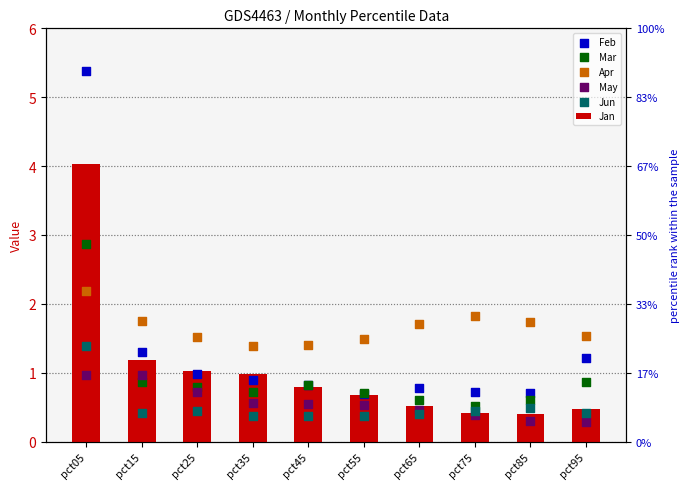

Which series has the largest total across all categories?

Apr